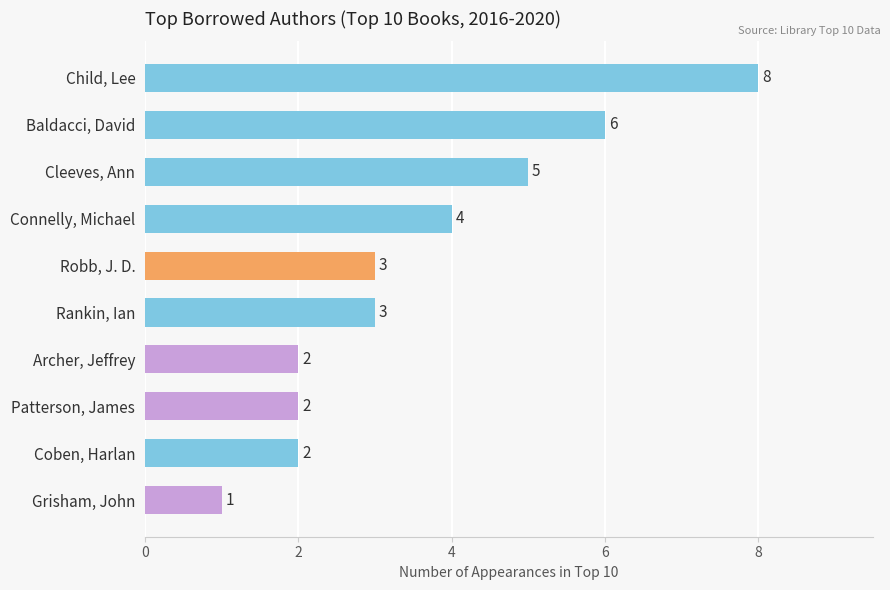

What is the sum of all values?

36